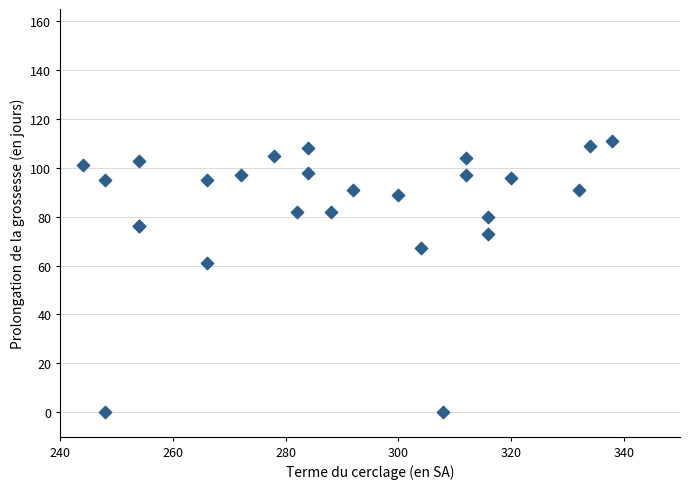

What Y value in the scatter plot is closest to 55?

61